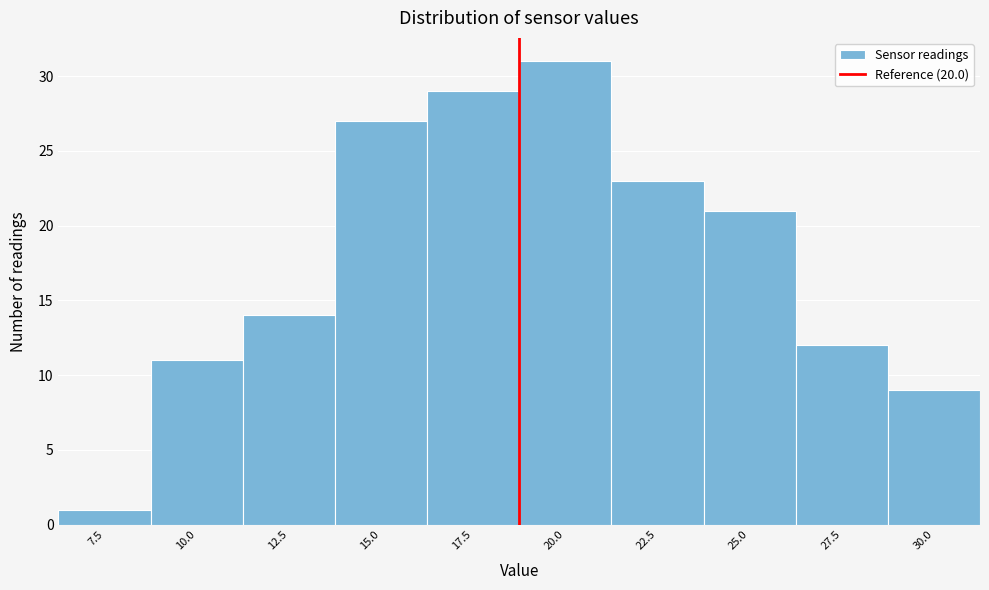

Reading right to left, transcribe all the data shown in this chart.

9	12	21	23	31	29	27	14	11	1